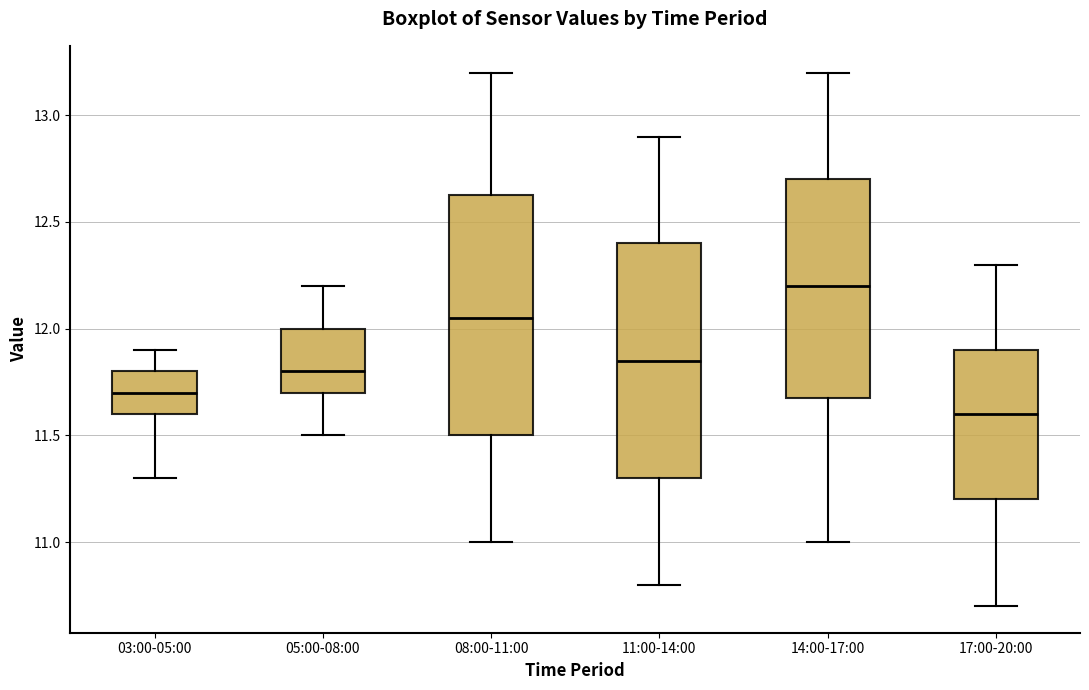

Which box has the highest median line?

14:00-17:00